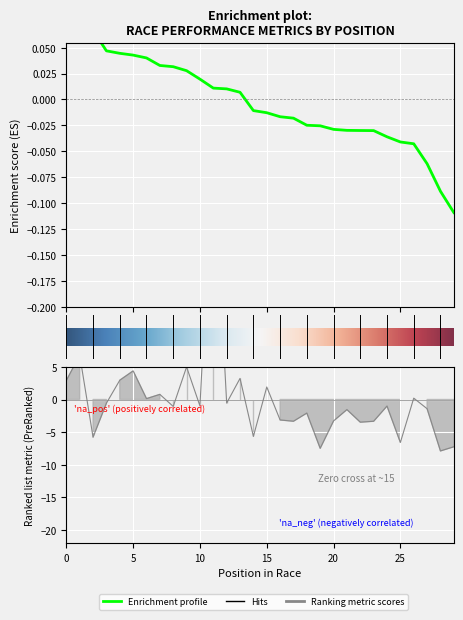

Does the chart display data point markers on the line(s)?

No